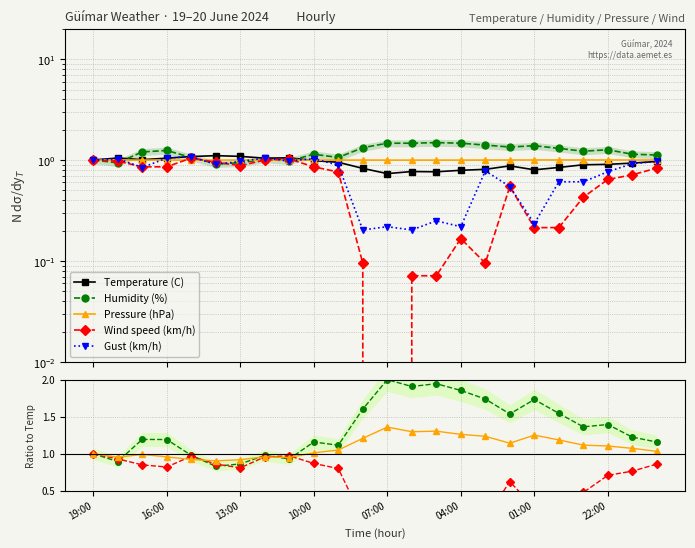

Where is the first local minimum for Pressure (hPa)?

16:00